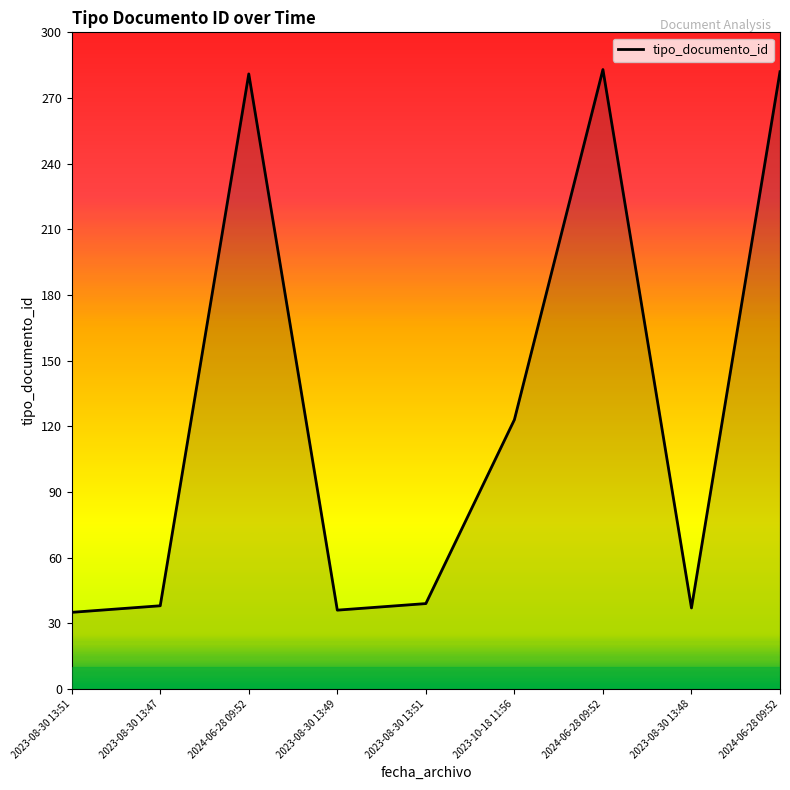

How many lines are shown in the chart?

1